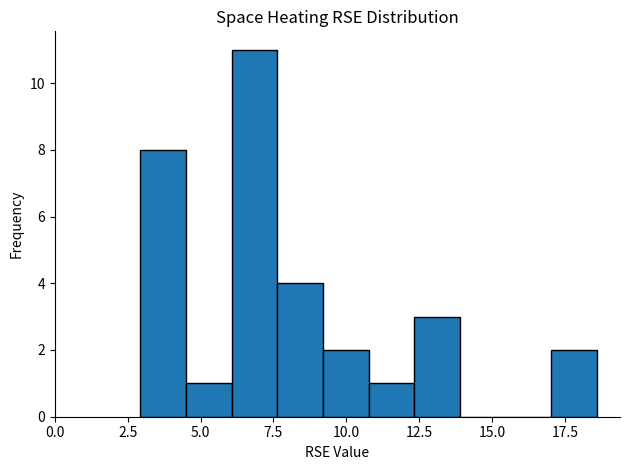

Around what value on the x-axis is the tallest bar? Give the approximate position of its centre, as read against the axis.

7.0